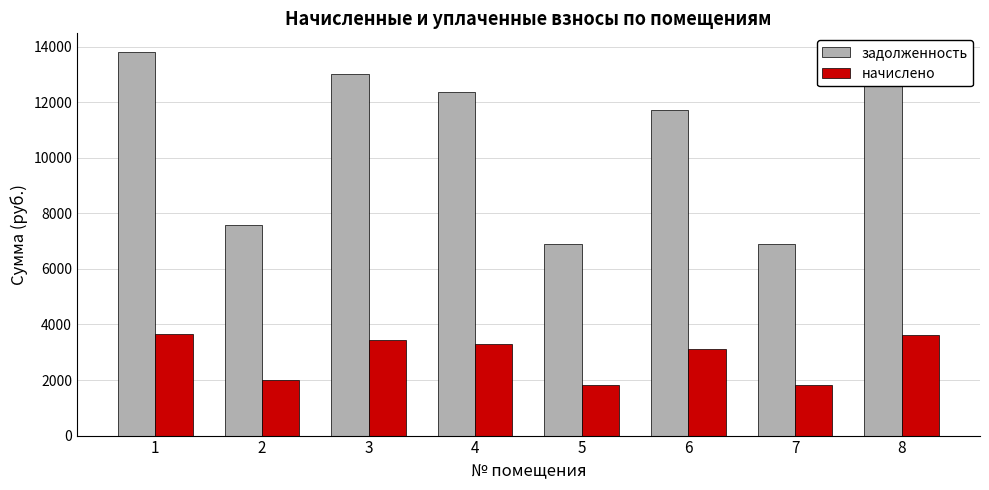

What is the sum of all начислено values?

22766.2